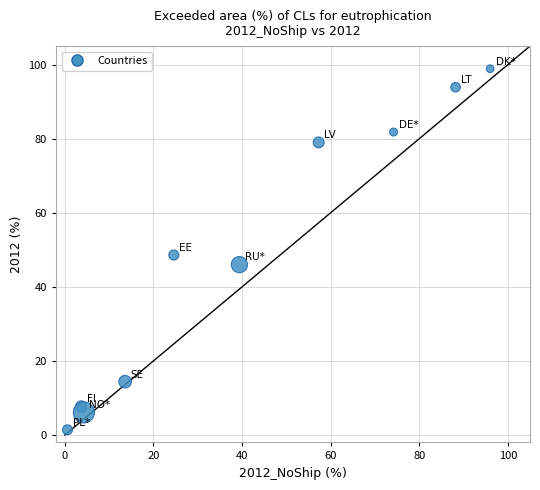

What Y value in the scatter plot is closest to 50?

48.6